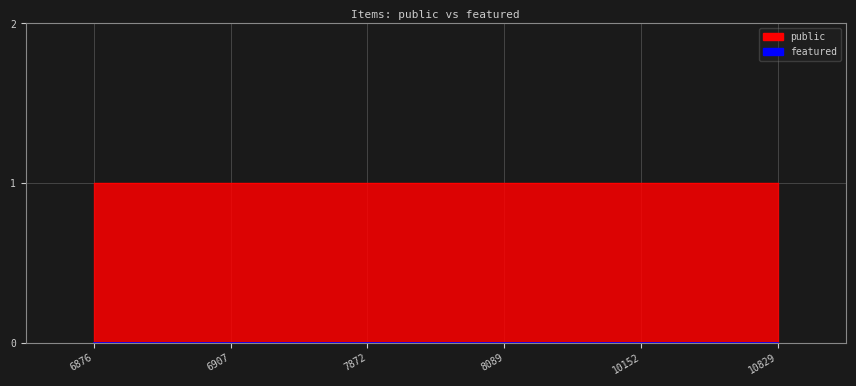

What are all the series names shown in the legend?

public, featured